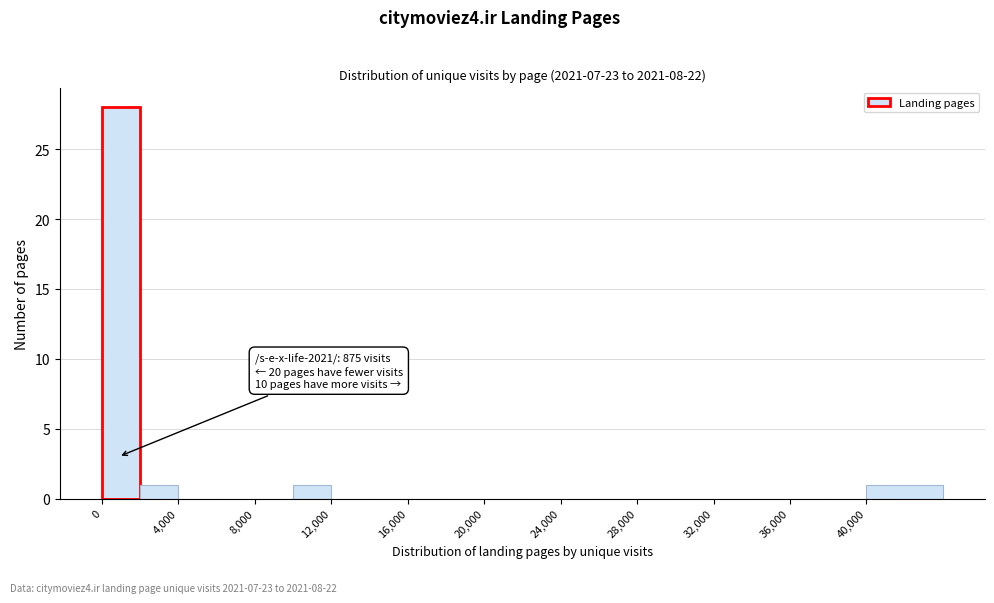

Which range on the x-axis has the tallest bar?

0 to 2000